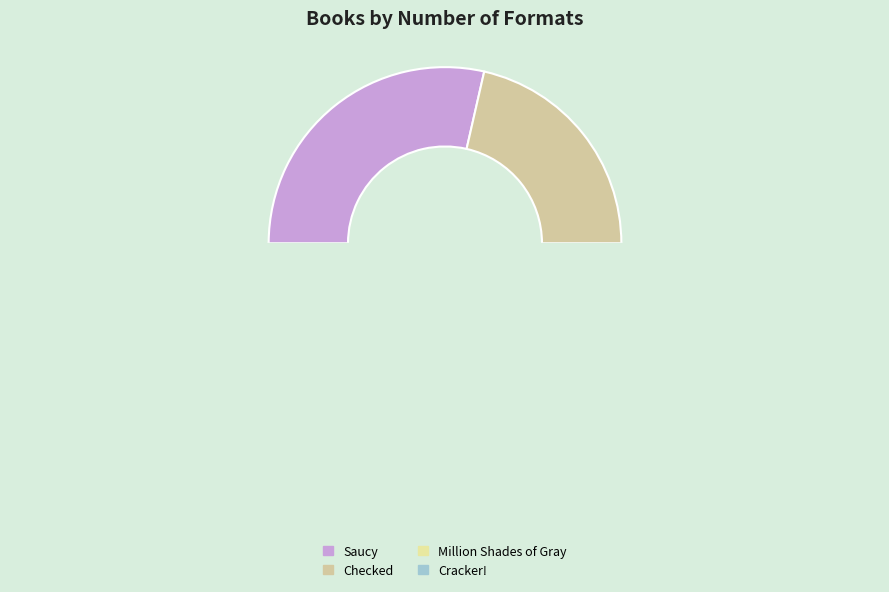

How many segments does this pie chart have?

4